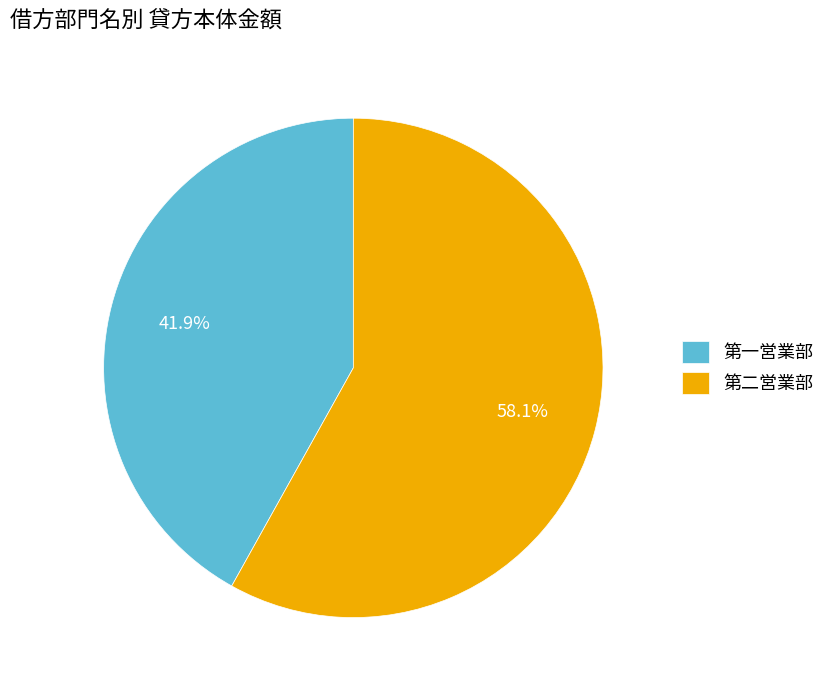

The 第二営業部 slice represents 58% of the pie. True or false?

True